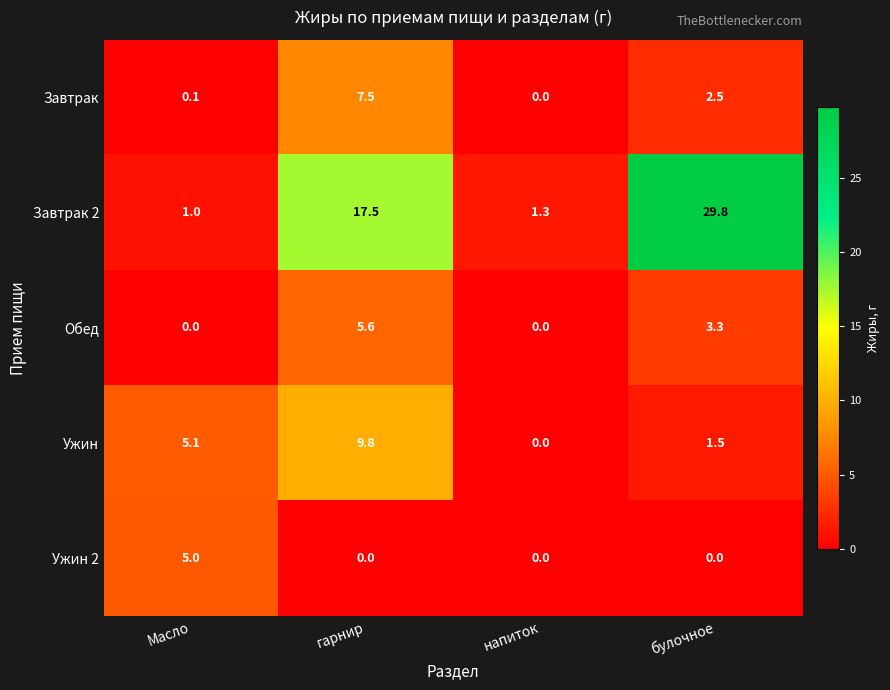

How many positive values does the Обед series have?

2